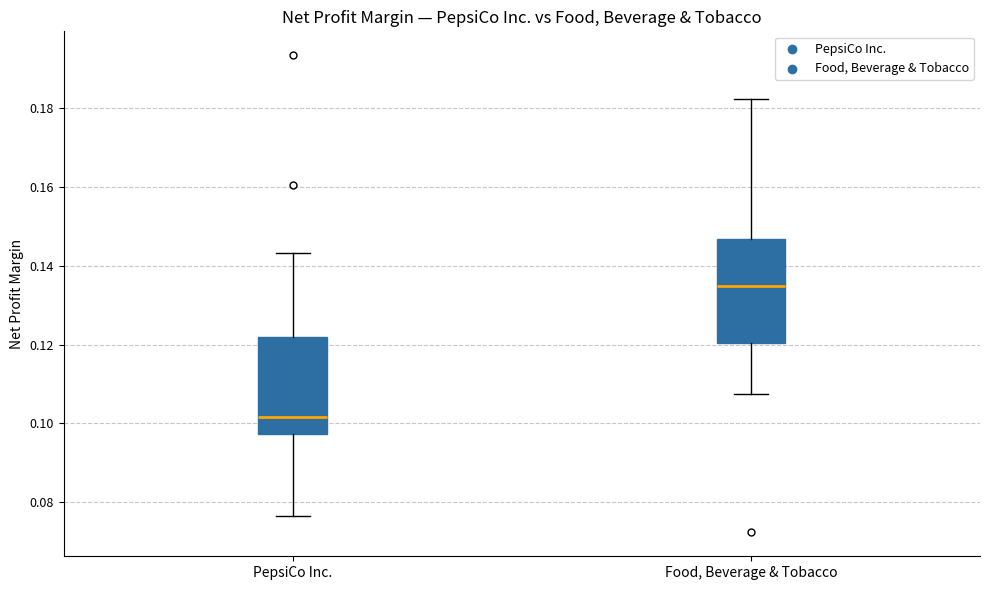

Where is the upper edge of the box for PepsiCo Inc. on the y-axis? The values are not printed on the chart, so give them approximately, as read against the axis.

0.122